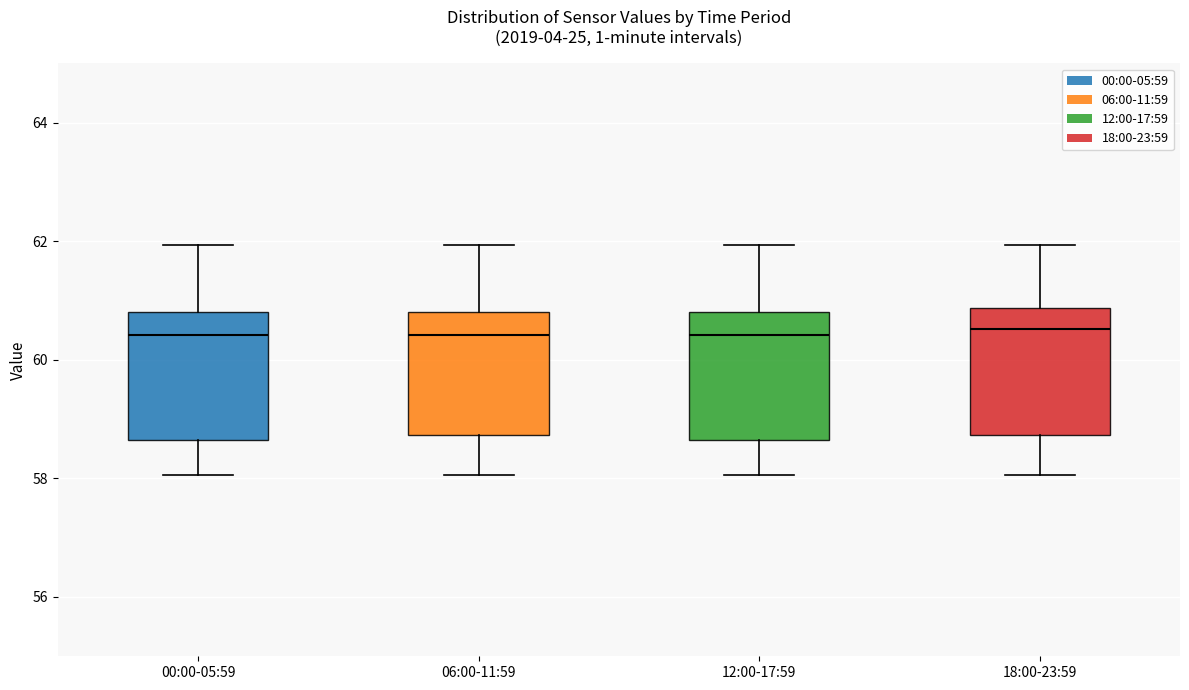

Reading left to right, transcribe this box plot: for each box, give where its median line is, the range the box spans, and where its two whiskers end, as read against the y-axis. The values are not printed on the chart, so give them approximately, as read against the axis.

00:00-05:59: median 60.4, box 58.6 to 60.8, whiskers 58.0 to 62.0
06:00-11:59: median 60.4, box 58.8 to 60.8, whiskers 58.0 to 62.0
12:00-17:59: median 60.4, box 58.6 to 60.8, whiskers 58.0 to 62.0
18:00-23:59: median 60.6, box 58.8 to 60.8, whiskers 58.0 to 62.0